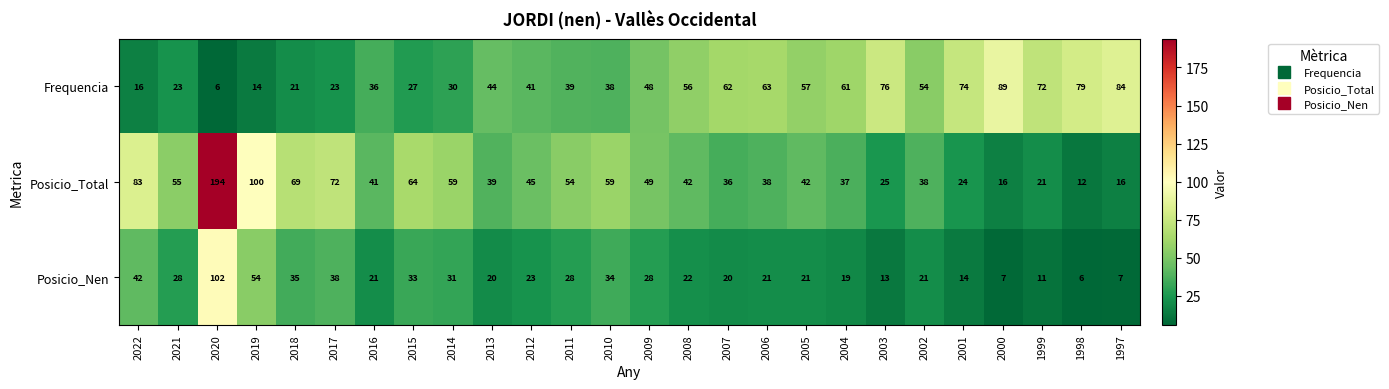

At which label does Posicio_Nen first exceed 22?

2022